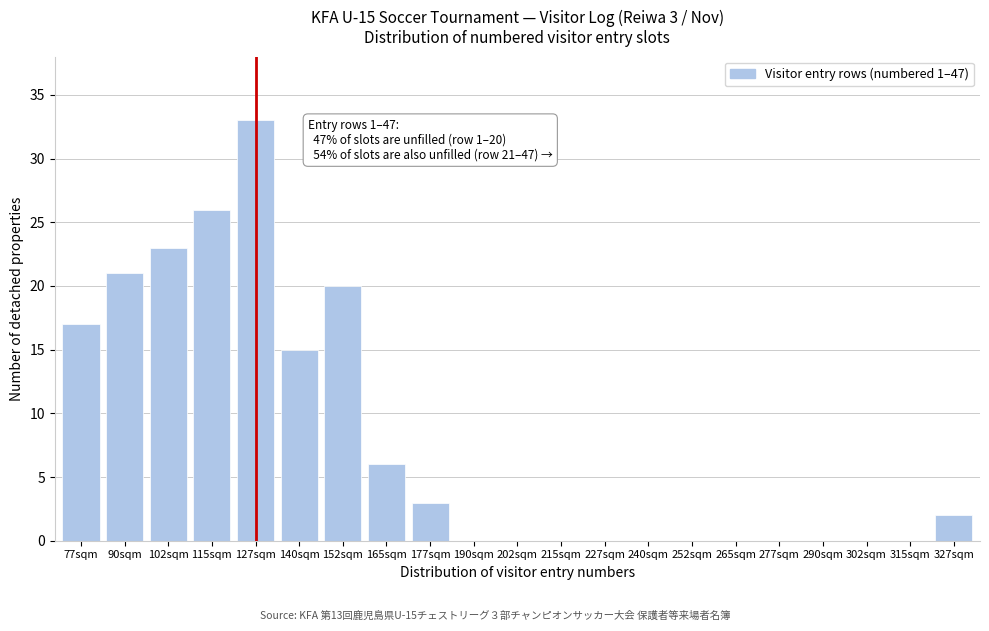

Reading right to left, extract all data points from this chart.

327sqm=2	315sqm=0	302sqm=0	290sqm=0	277sqm=0	265sqm=0	252sqm=0	240sqm=0	227sqm=0	215sqm=0	202sqm=0	190sqm=0	177sqm=3	165sqm=6	152sqm=20	140sqm=15	127sqm=33	115sqm=26	102sqm=23	90sqm=21	77sqm=17